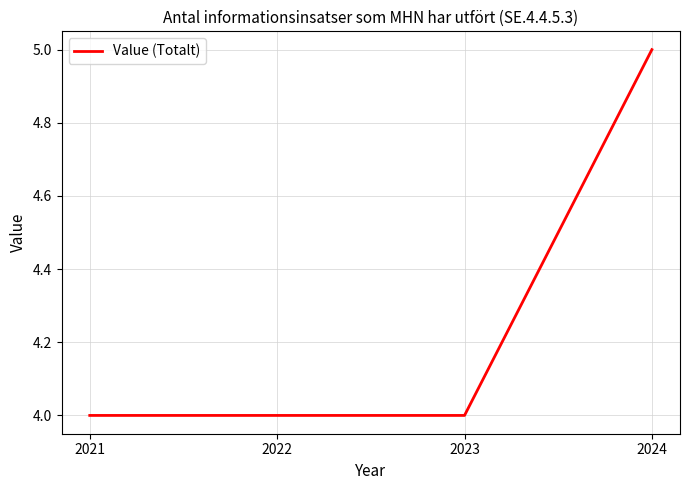

Which label corresponds to the largest value in the chart?

2024